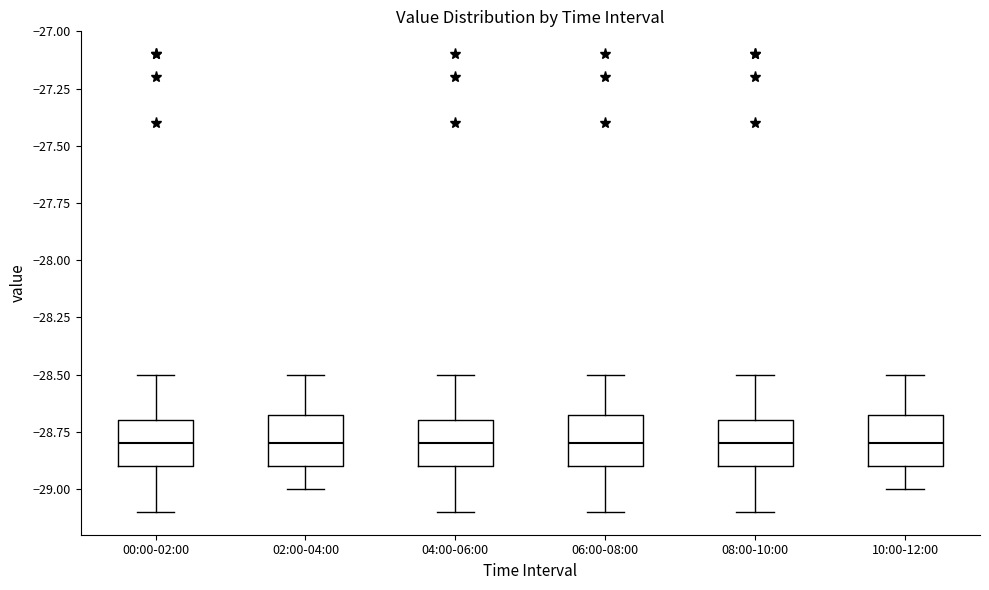

Reading left to right, transcribe this box plot: for each box, give where its median line is, the range the box spans, and where its two whiskers end, as read against the y-axis. The values are not printed on the chart, so give them approximately, as read against the axis.

00:00-02:00: median -28.80, box -28.90 to -28.70, whiskers -29.10 to -28.50
02:00-04:00: median -28.80, box -28.90 to -28.65, whiskers -29.00 to -28.50
04:00-06:00: median -28.80, box -28.90 to -28.70, whiskers -29.10 to -28.50
06:00-08:00: median -28.80, box -28.90 to -28.65, whiskers -29.10 to -28.50
08:00-10:00: median -28.80, box -28.90 to -28.70, whiskers -29.10 to -28.50
10:00-12:00: median -28.80, box -28.90 to -28.65, whiskers -29.00 to -28.50